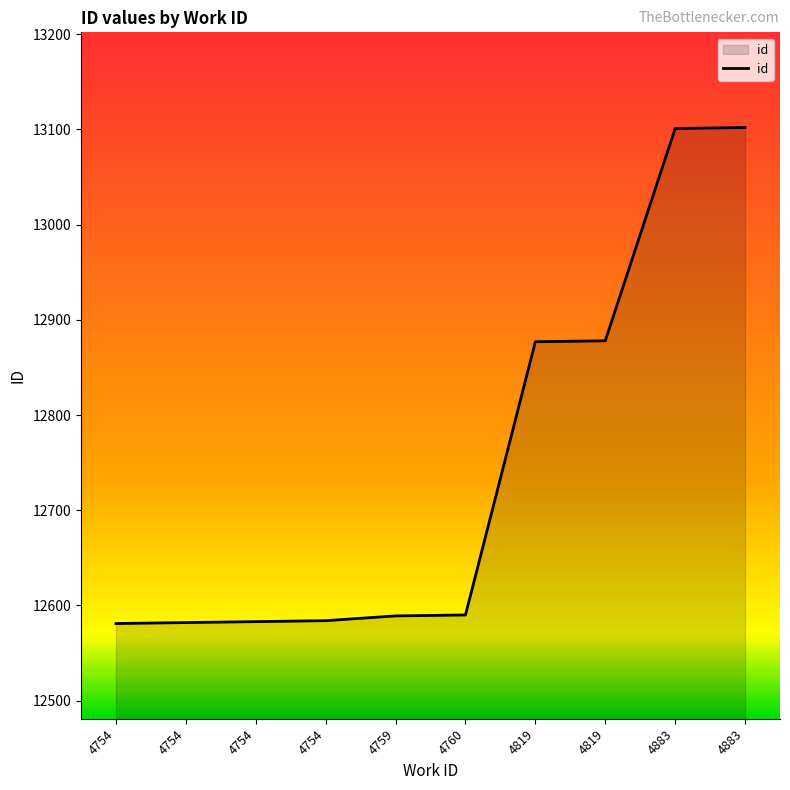

How many lines are shown in the chart?

1